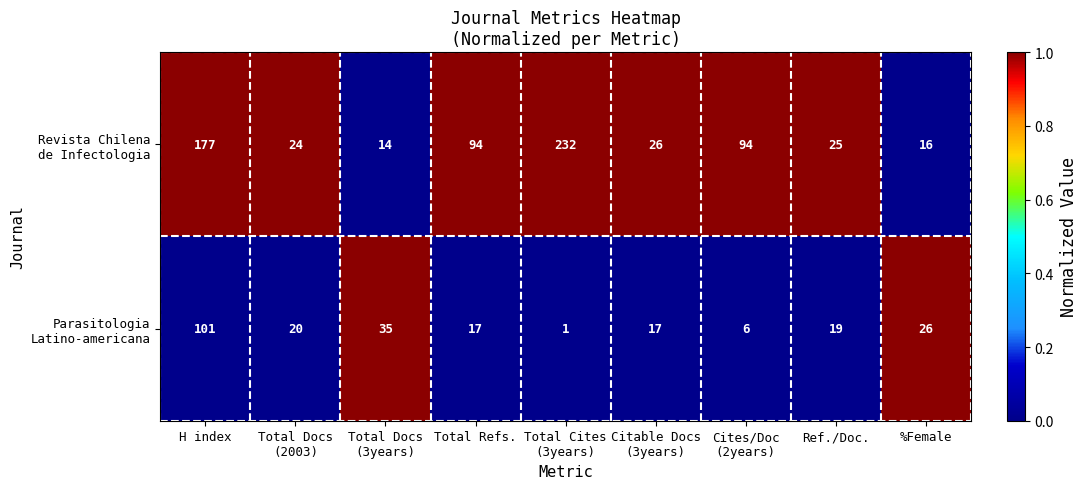

At how many categories does at least one series exceed 49?

4